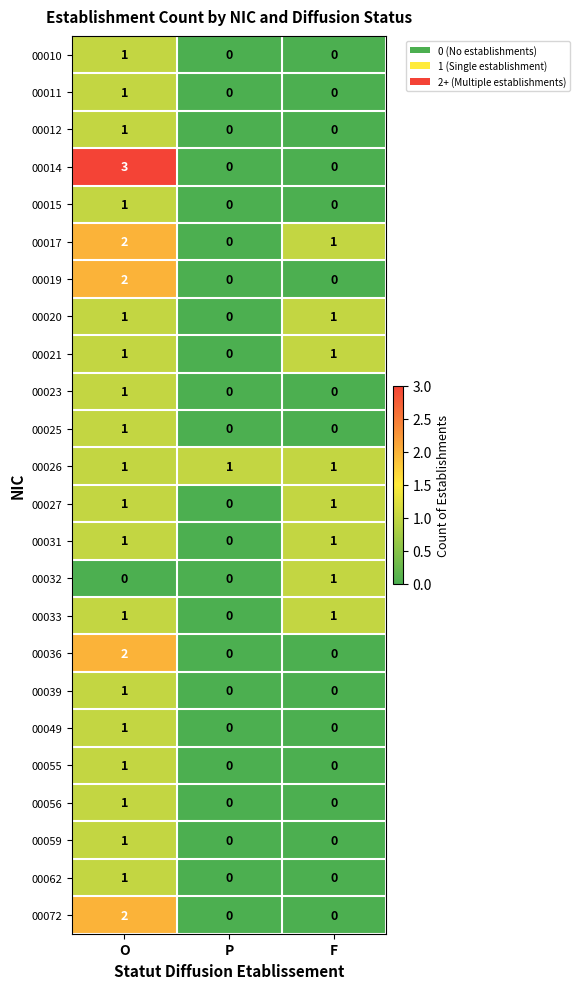

Between O and F, which series saw the biggest shift?

00014